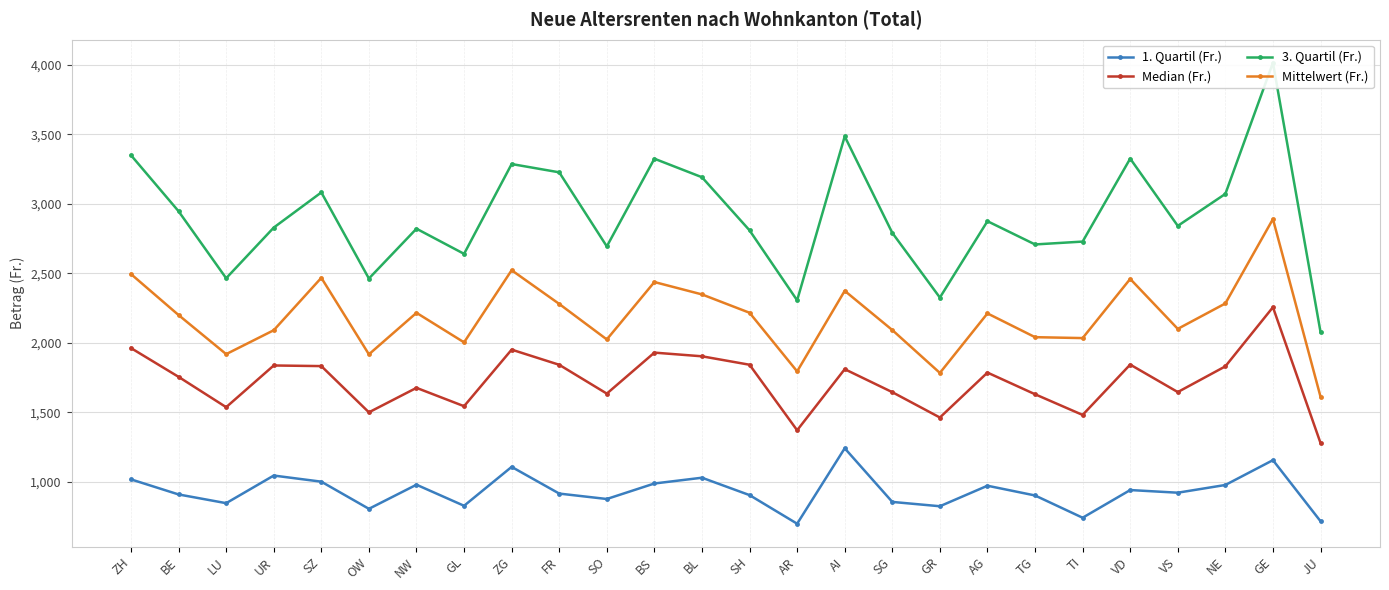

Rank the series by their maximum value, from lowest to highest.

1. Quartil (Fr.), Median (Fr.), Mittelwert (Fr.), 3. Quartil (Fr.)